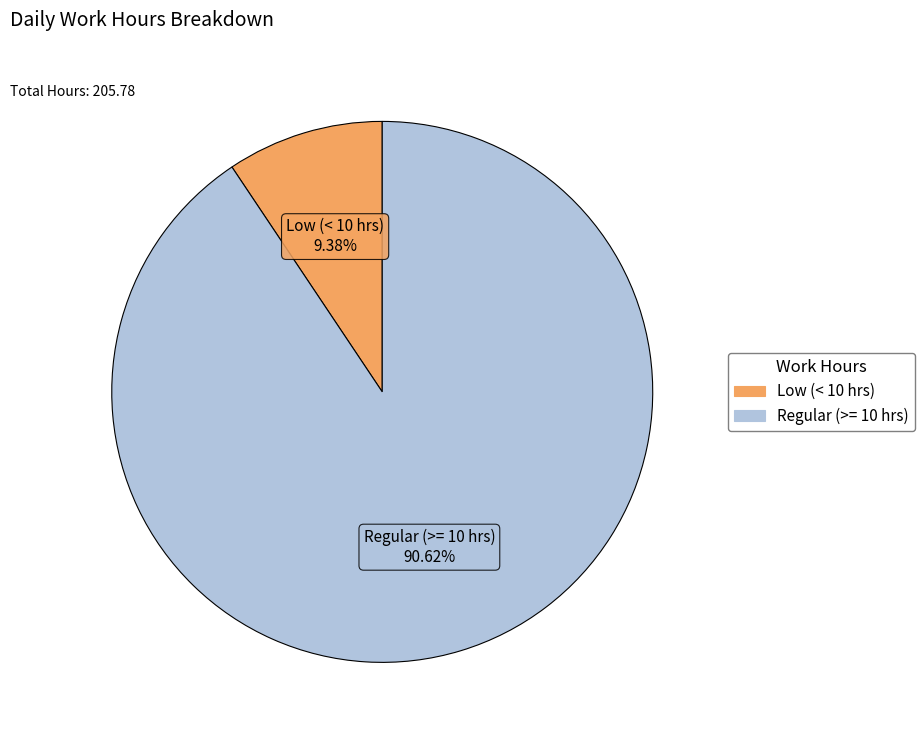

How many segments does this pie chart have?

2